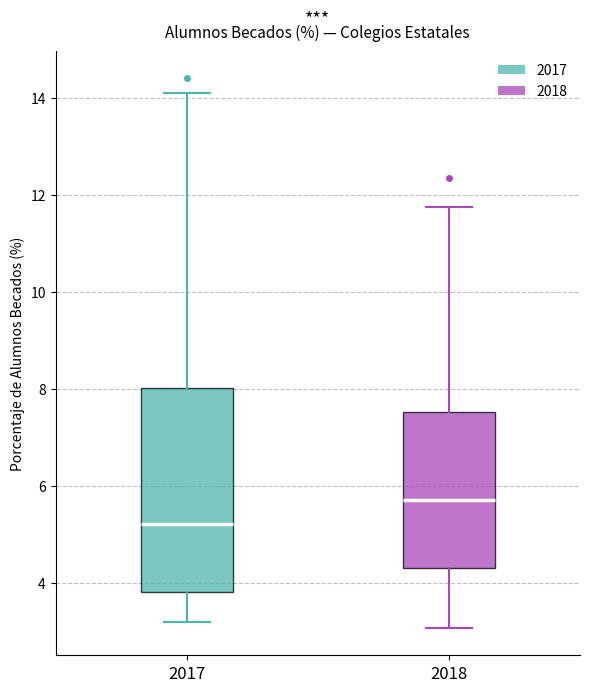

Reading left to right, read every box against the y-axis: the position of its median line, the range the box covers, and the ends of its whiskers. The values are not printed on the chart, so give them approximately, as read against the axis.

2017: median 5.2, box 3.8 to 8.0, whiskers 3.2 to 14.0
2018: median 5.8, box 4.4 to 7.6, whiskers 3.0 to 11.8